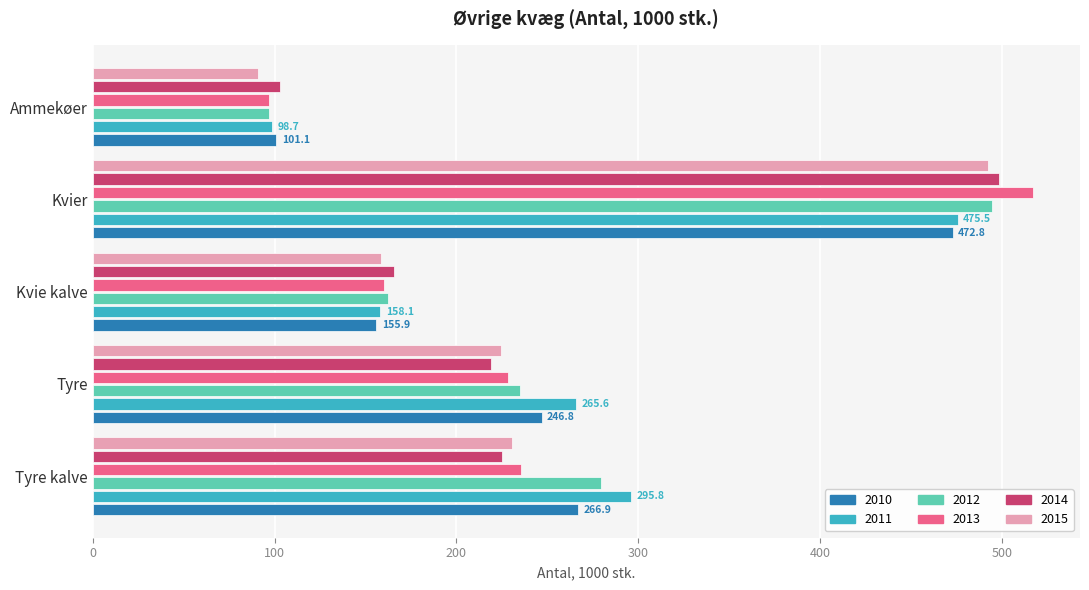

What is the sum of the 2013 values at Ammekøer and Kvie kalve?

257.1